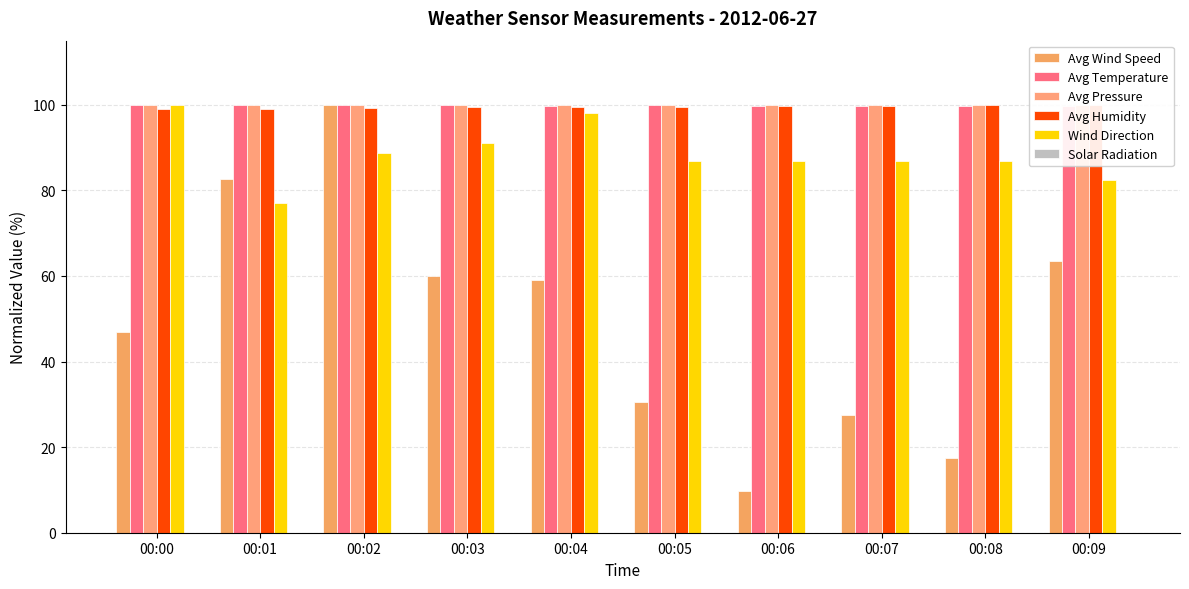

Reading left to right, what are all the values shown in this chart?

Avg Wind Speed: 46.9	82.6	100.0	59.9	59.1	30.5	9.9	27.4	17.5	63.6
Avg Temperature: 100.0	99.9	99.9	99.9	99.8	99.9	99.8	99.7	99.6	99.6
Avg Pressure: 100.0	100.0	100.0	100.0	100.0	100.0	100.0	100.0	100.0	100.0
Avg Humidity: 99.0	99.0	99.2	99.4	99.5	99.6	99.8	99.8	99.9	100.0
Wind Direction: 100.0	77.0	88.7	91.2	98.0	86.8	86.8	86.8	86.8	82.4
Solar Radiation: 0.0	0.0	0.0	0.0	0.0	0.0	0.0	0.0	0.0	0.0